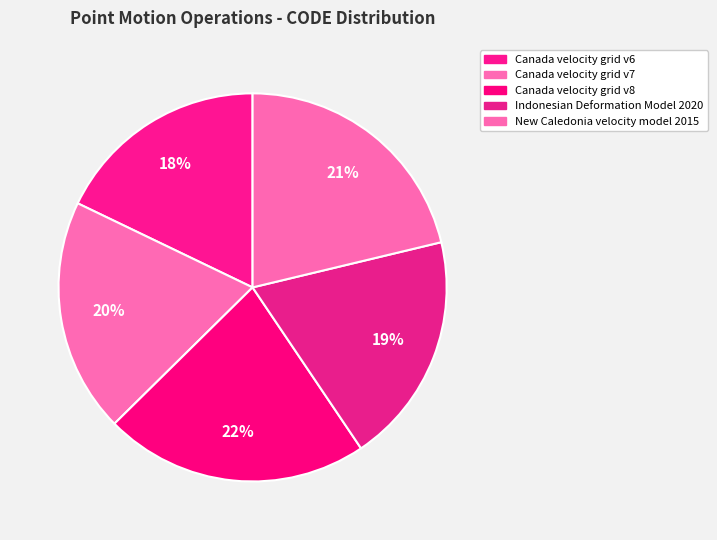

What percentage is the Canada velocity grid v6 slice, to the nearest percent?

18%